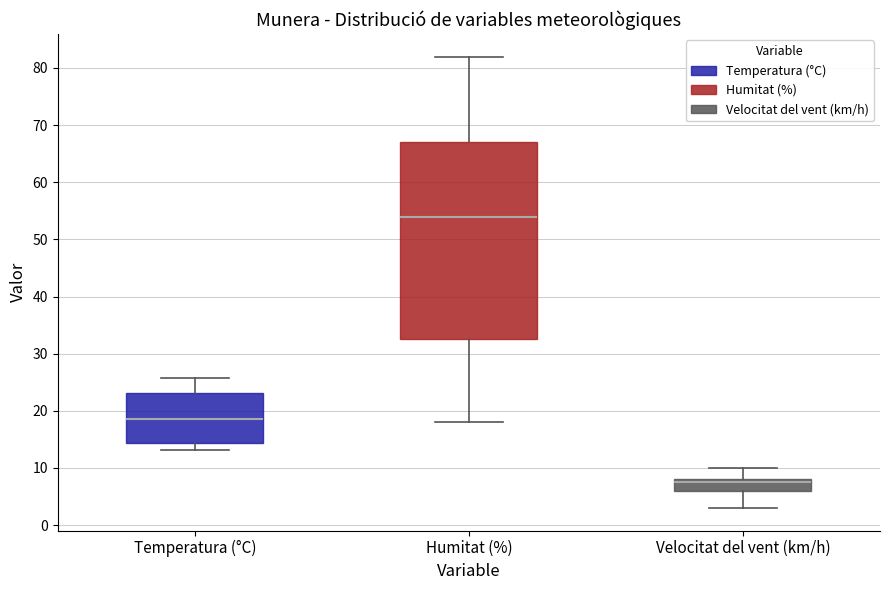

Reading left to right, read every box against the y-axis: the position of its median line, the range the box covers, and the ends of its whiskers. The values are not printed on the chart, so give them approximately, as read against the axis.

Temperatura (°C): median 19, box 14 to 23, whiskers 13 to 26
Humitat (%): median 54, box 33 to 67, whiskers 18 to 82
Velocitat del vent (km/h): median 8 (just below the box's upper edge), box 6 to 8, whiskers 3 to 10